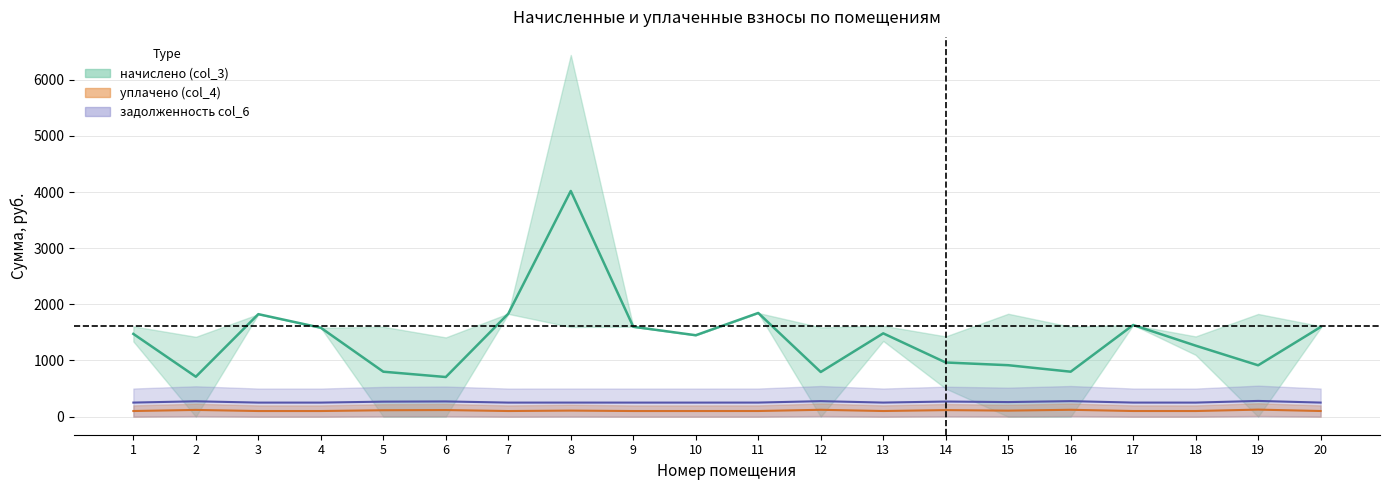

True or false: уплачено (col_4) has more than 2 interior local peaks.

True